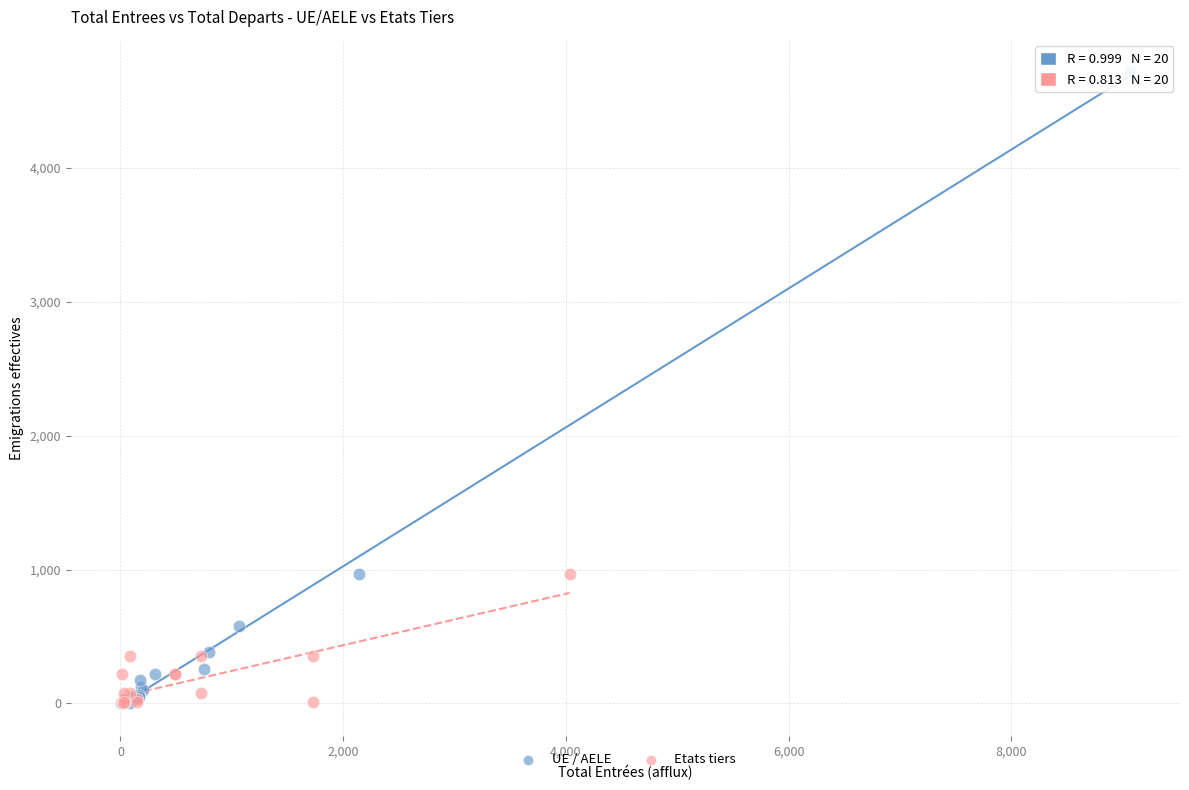

Which series has the largest Y range (max minus min)?

UE / AELE